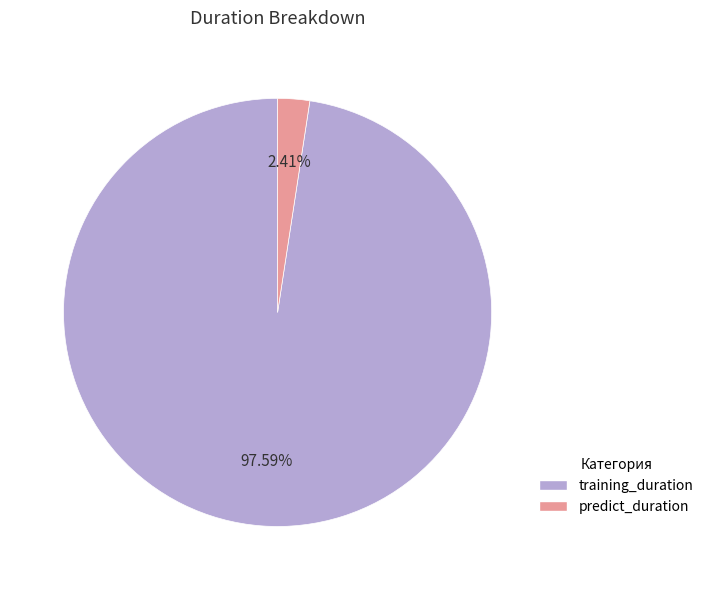

Does predict_duration represent more than half of the total?

No